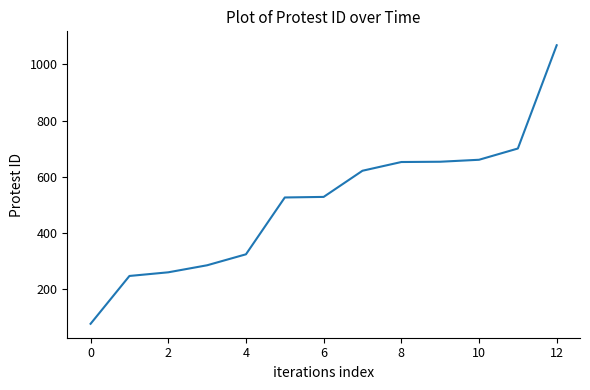

What is the greatest value displayed?

1068